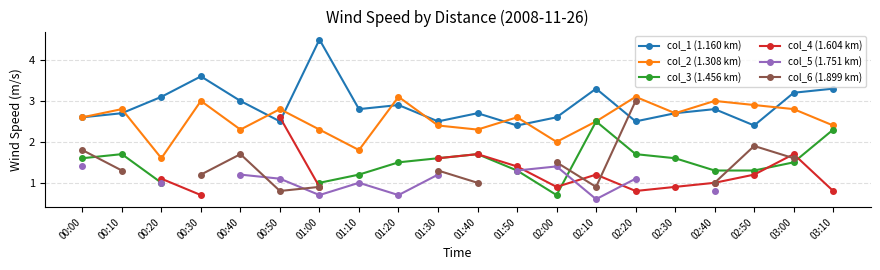

At which label is col_6 (1.899 km) closest to 1?

01:40